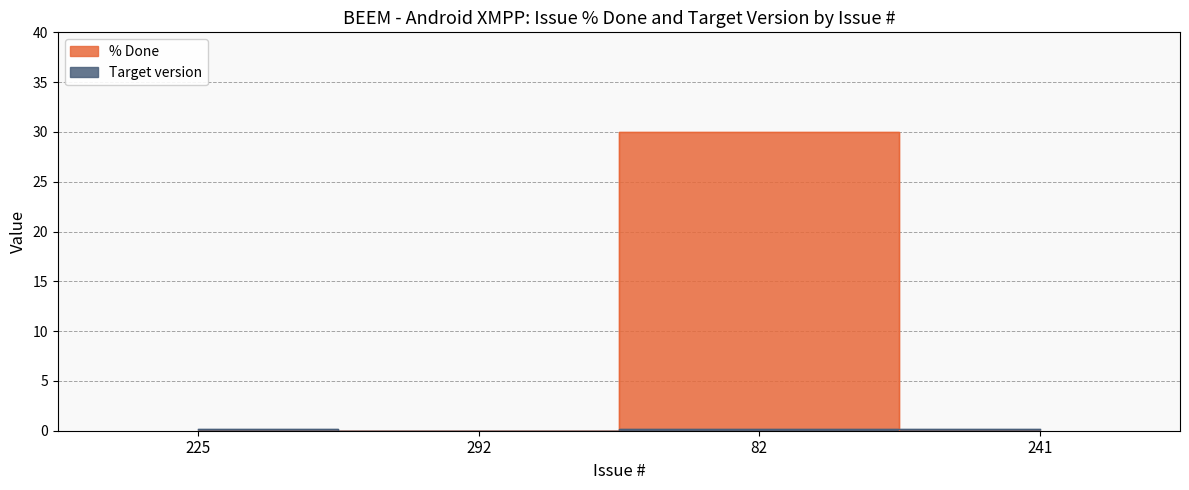

Does the chart have visible grid lines?

Yes